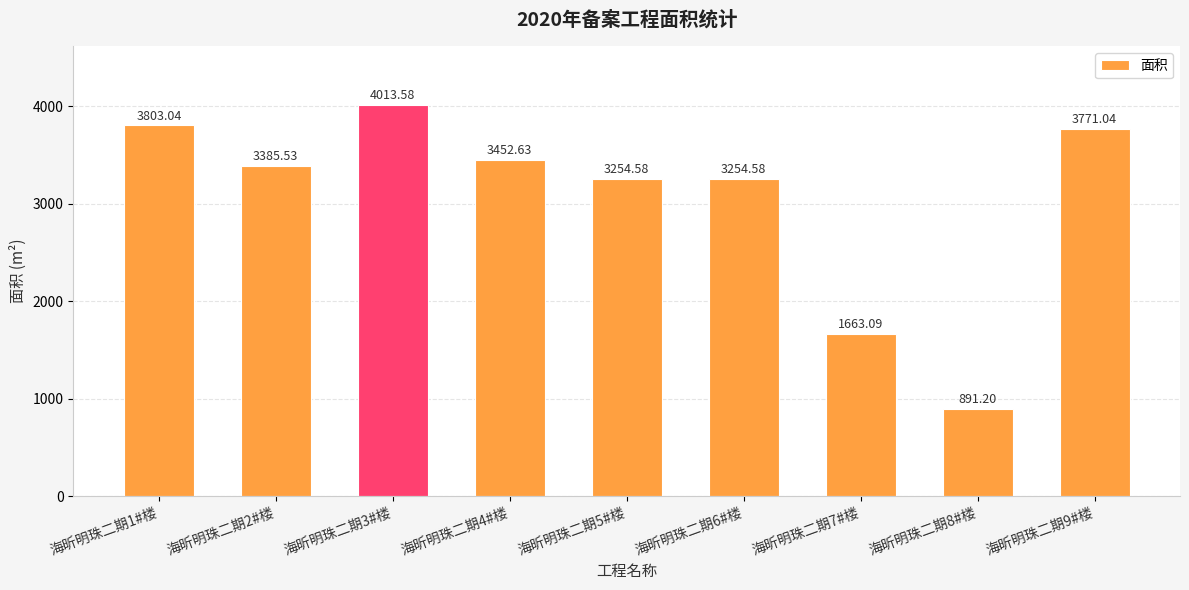

What is the greatest value displayed?

4013.6